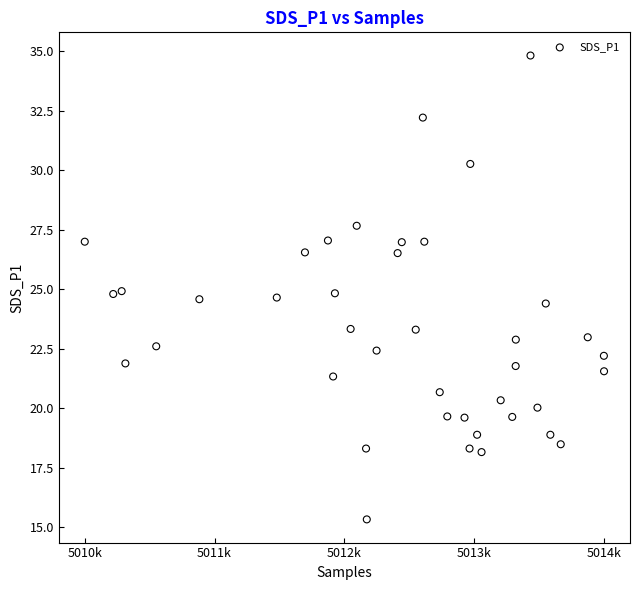

What is the range of X values (max minus min)?

3502.0